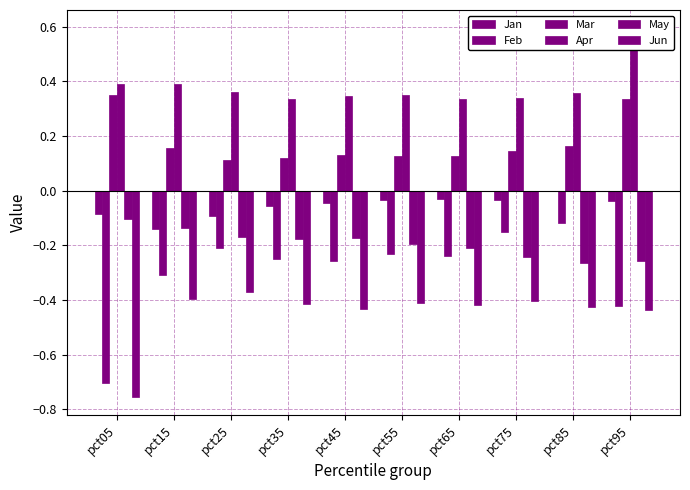

What is the greatest value displayed?

0.6